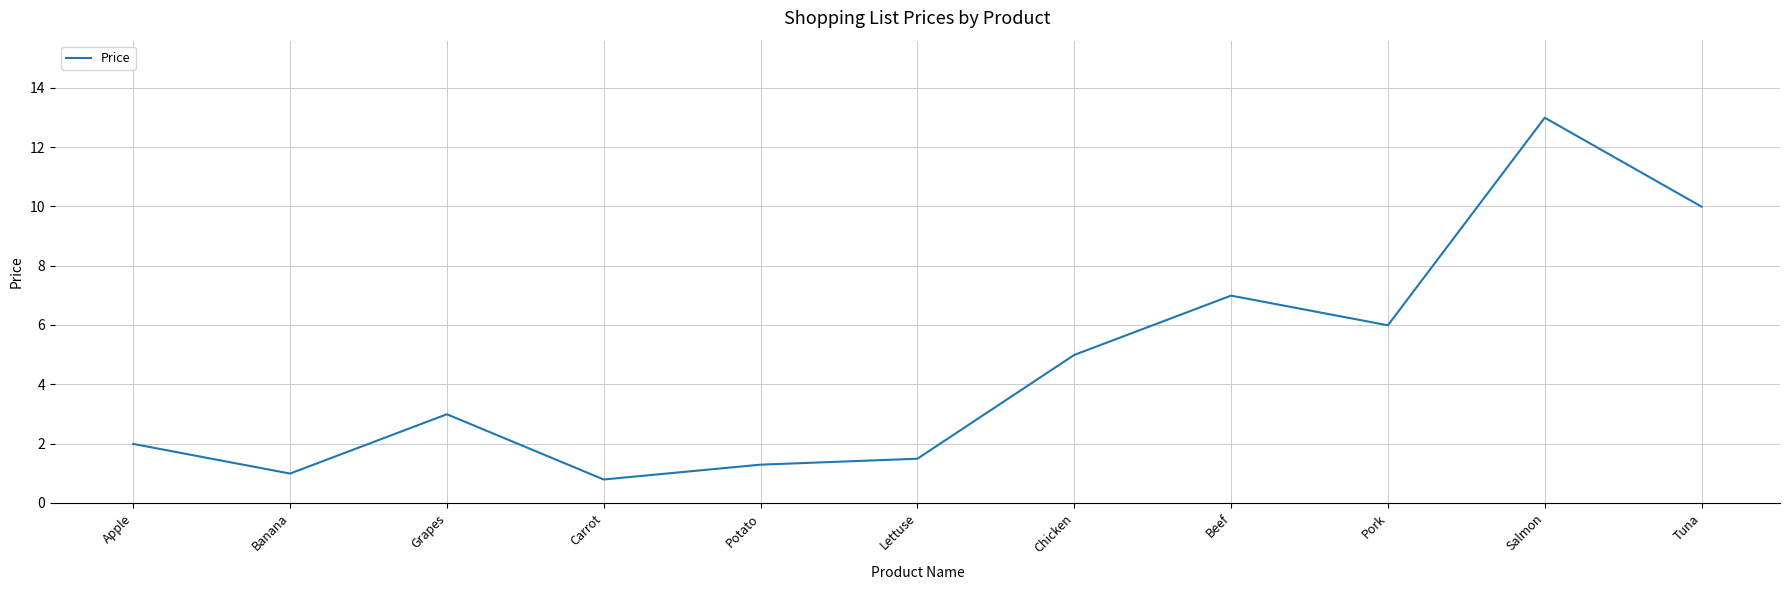

What is the change in value from Banana to Potato?

+0.3